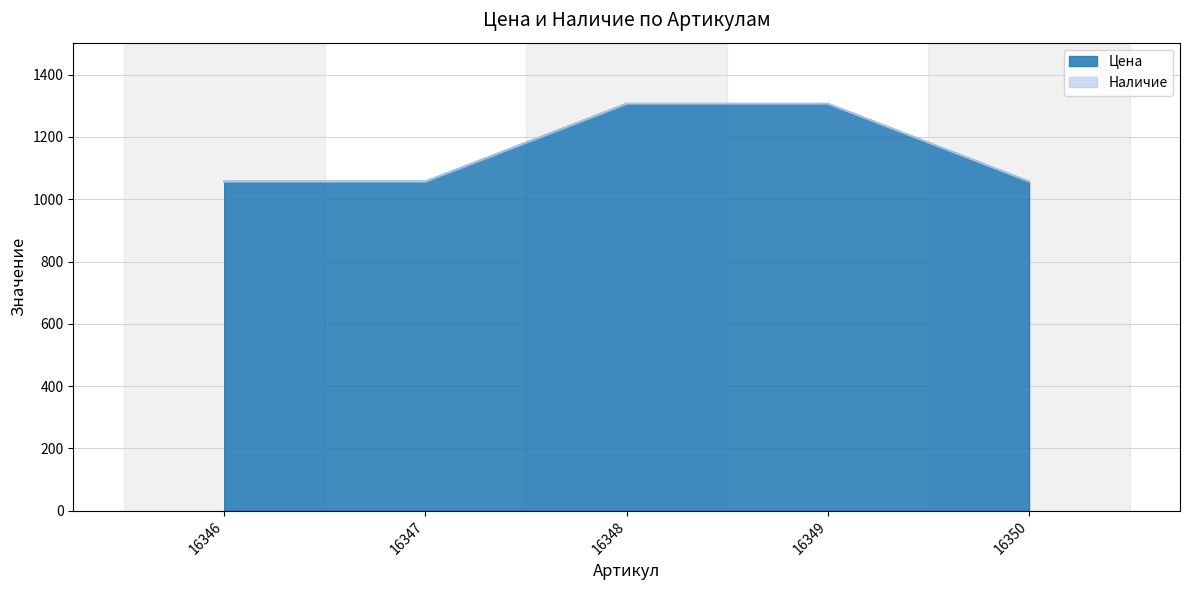

Rank the categories by value from lowest to highest.

16346, 16347, 16350, 16348, 16349